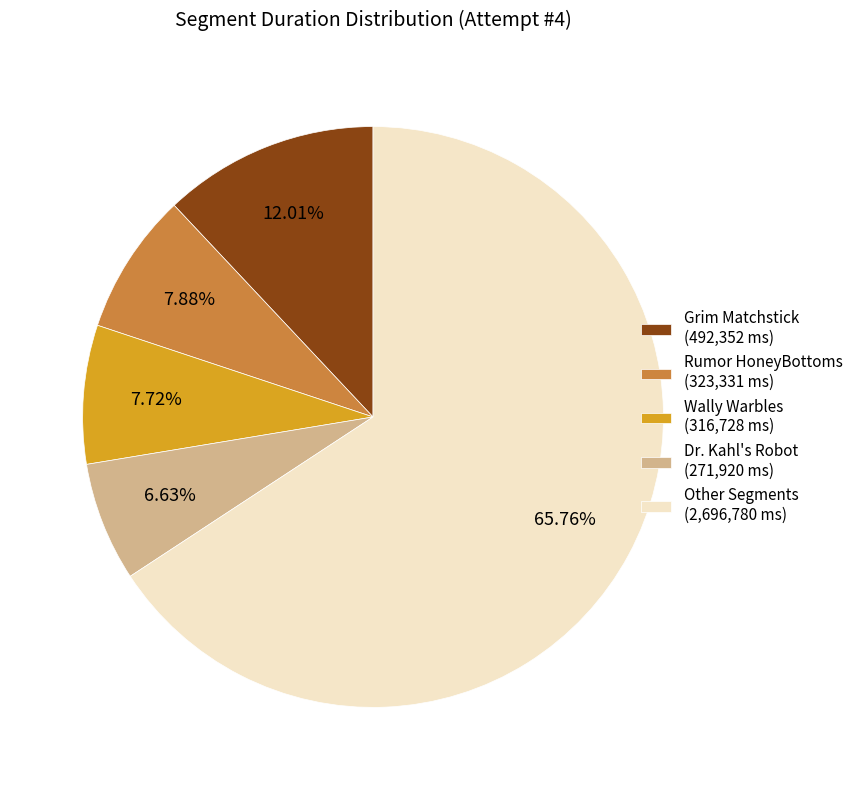

Count the number of slices in the pie.

5